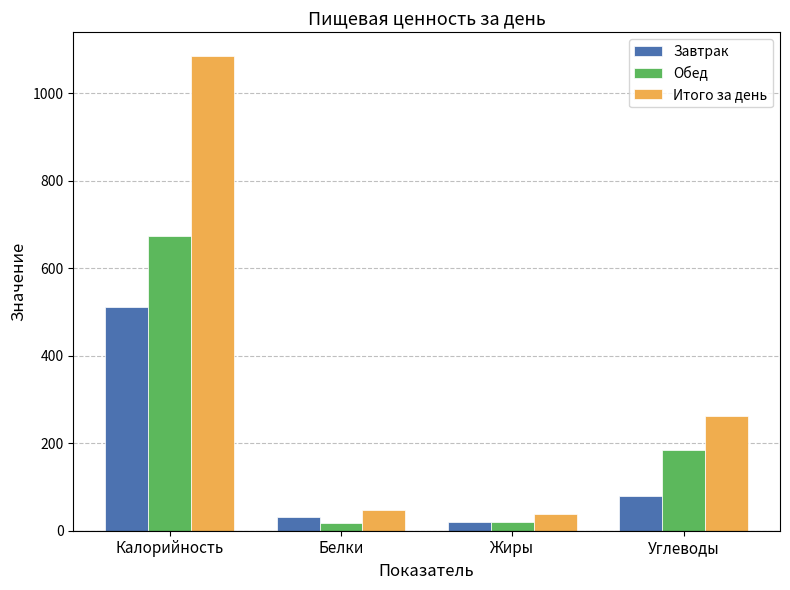

Which series has the widest spread of values?

Итого за день